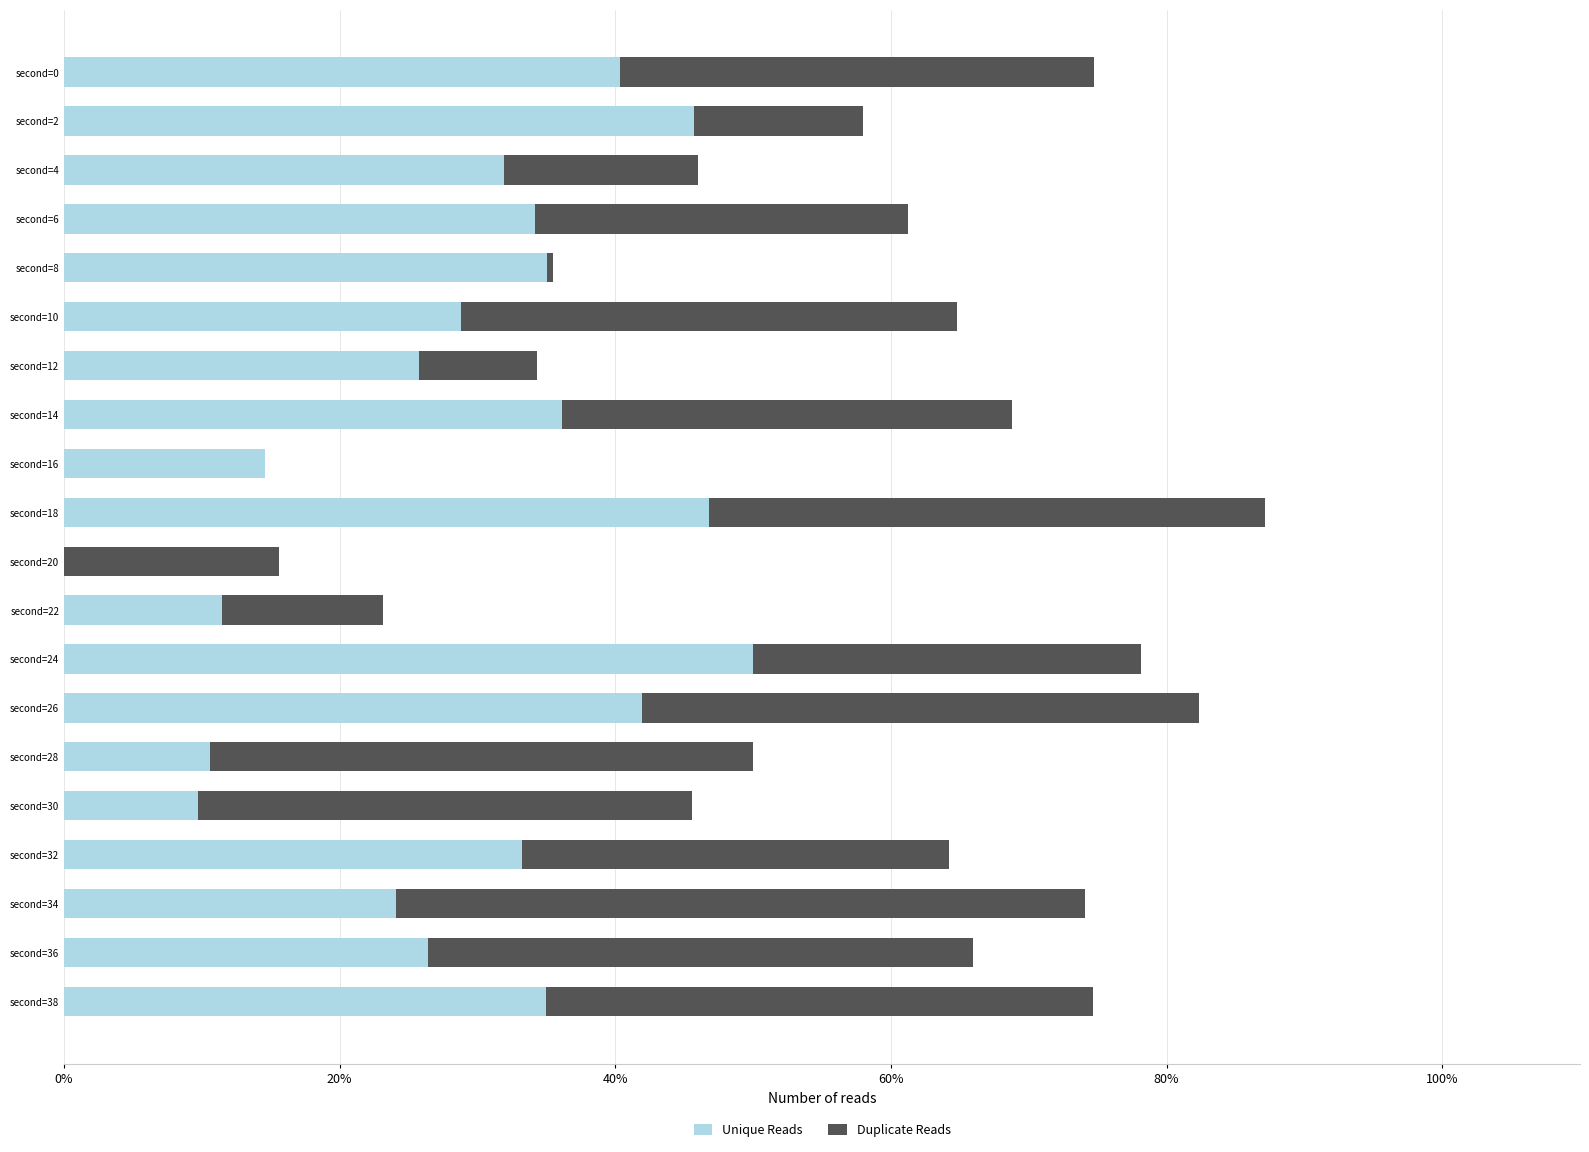

What are all the series names shown in the legend?

Unique Reads, Duplicate Reads